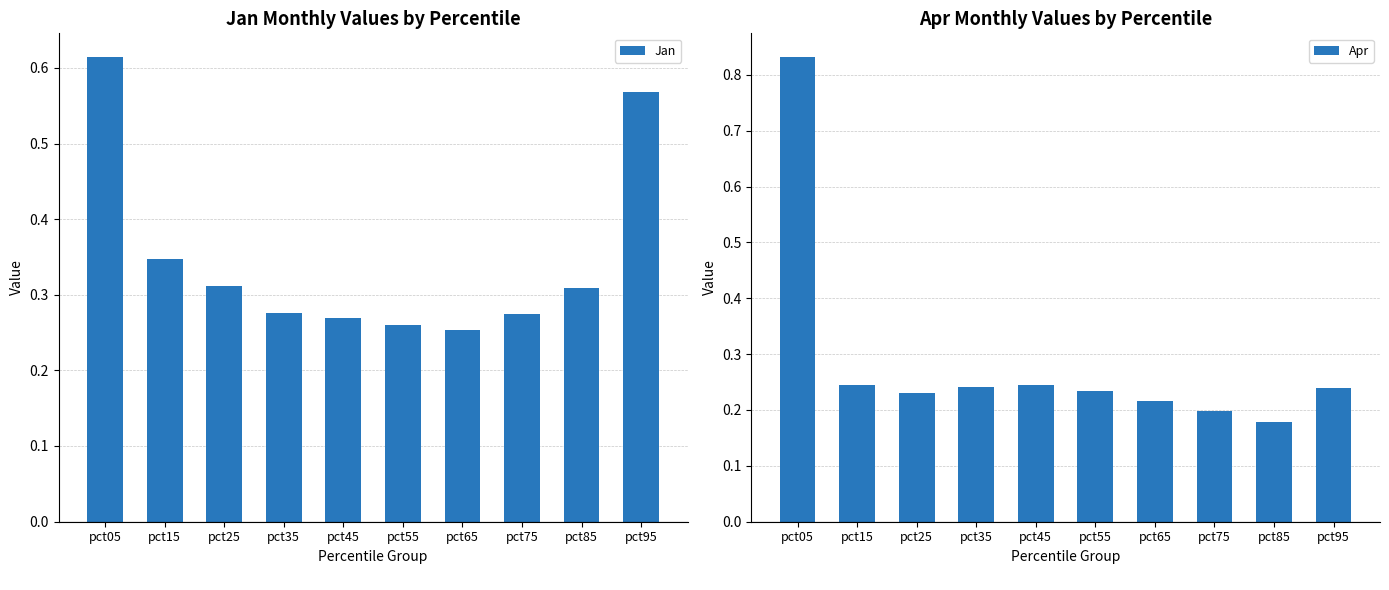

Which label corresponds to the smallest value in the chart?

pct85